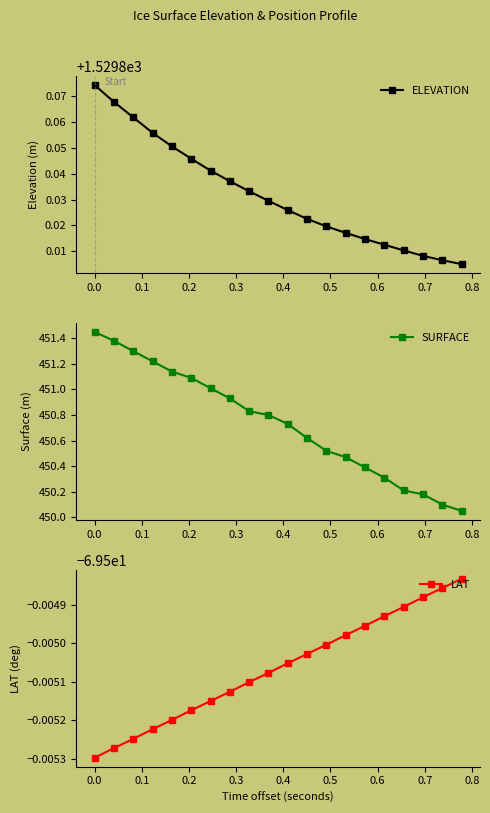

Count the ELEVATION values in the range 1529 to 1530.

20